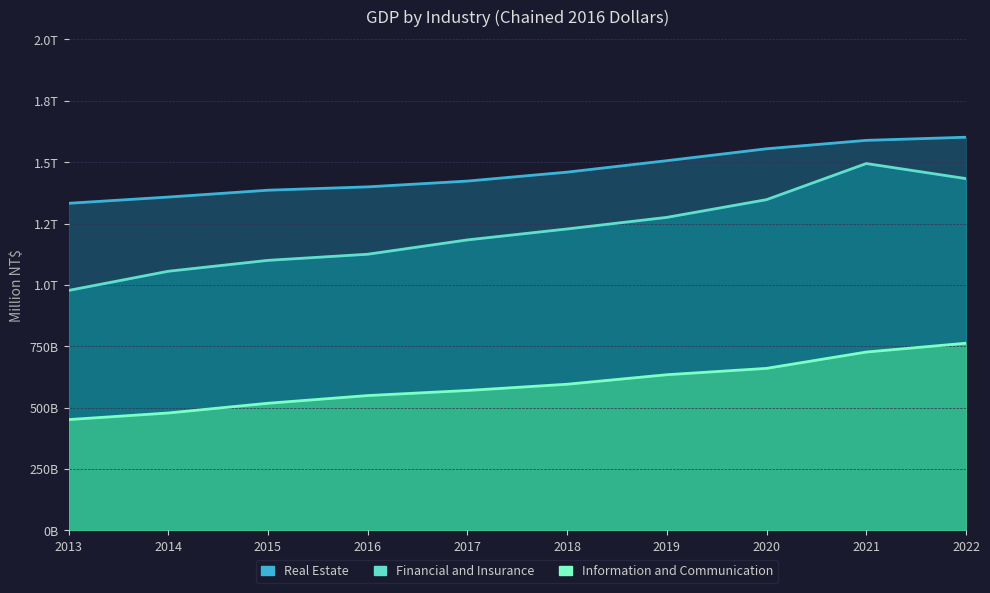

Between 2016 and 2020, which series saw the biggest shift?

Financial and Insurance